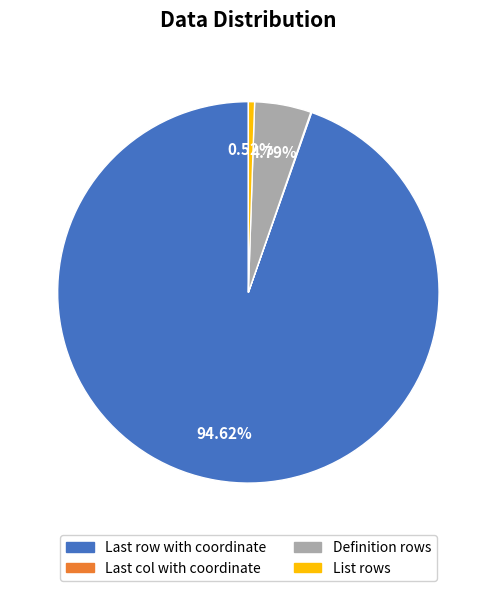

Which slice is the largest?

Last row with coordinate